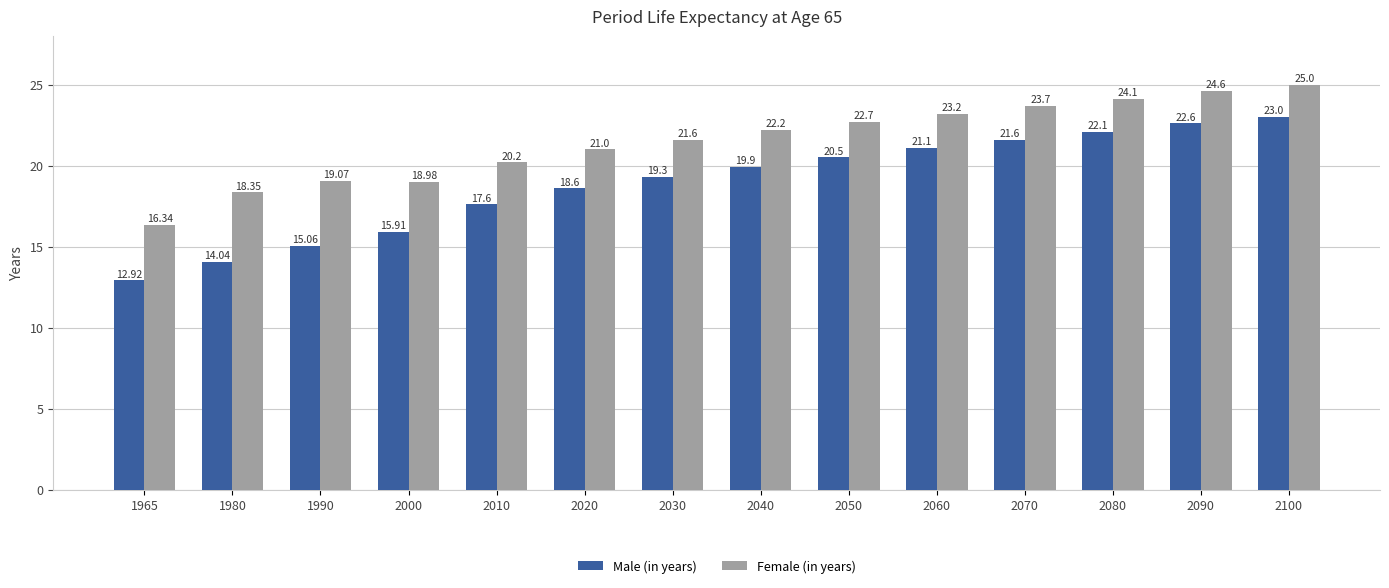

Where does the Male (in years) series first go above 19?

2030